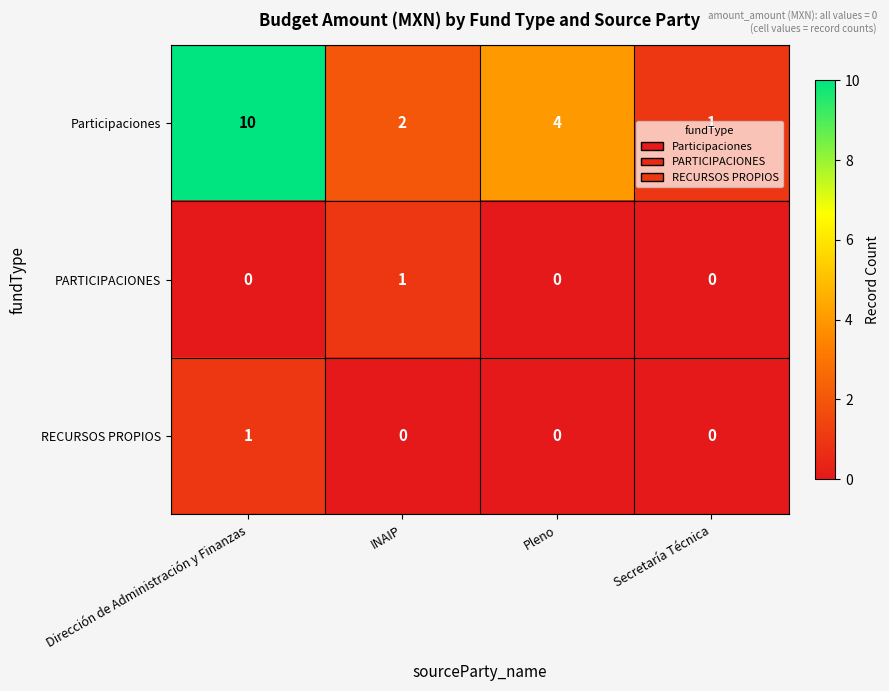

How many values in the PARTICIPACIONES series exceed 0?

1